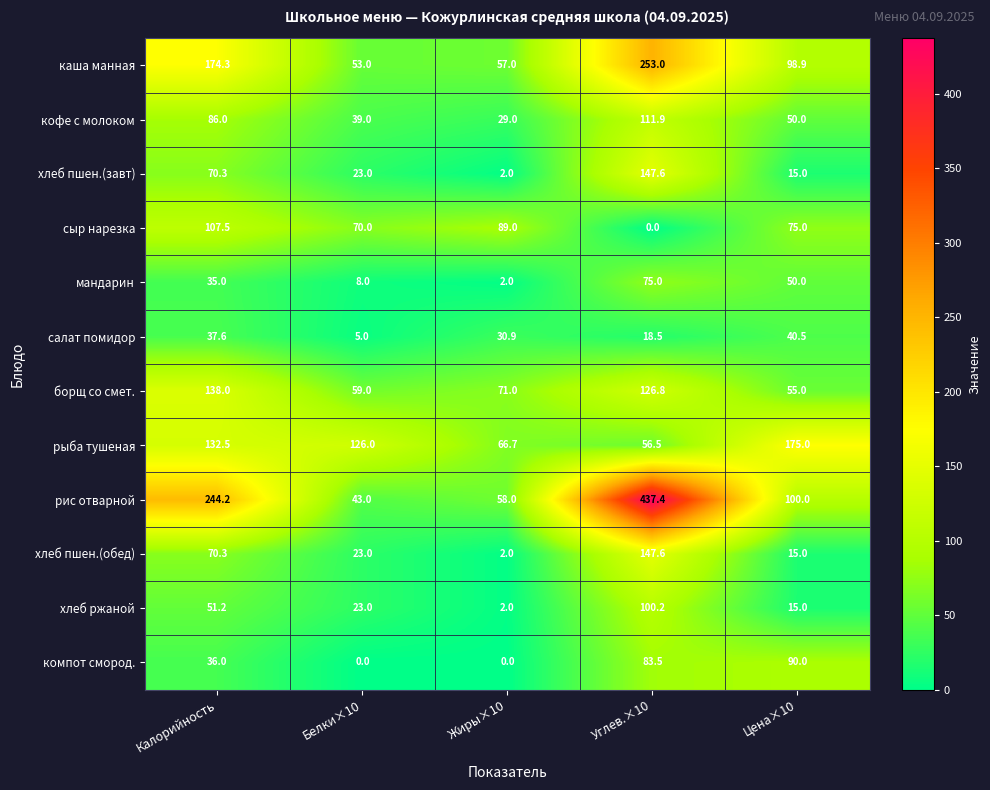

The value of кофе с молоком at Углев.×10 is 111.9. True or false?

True